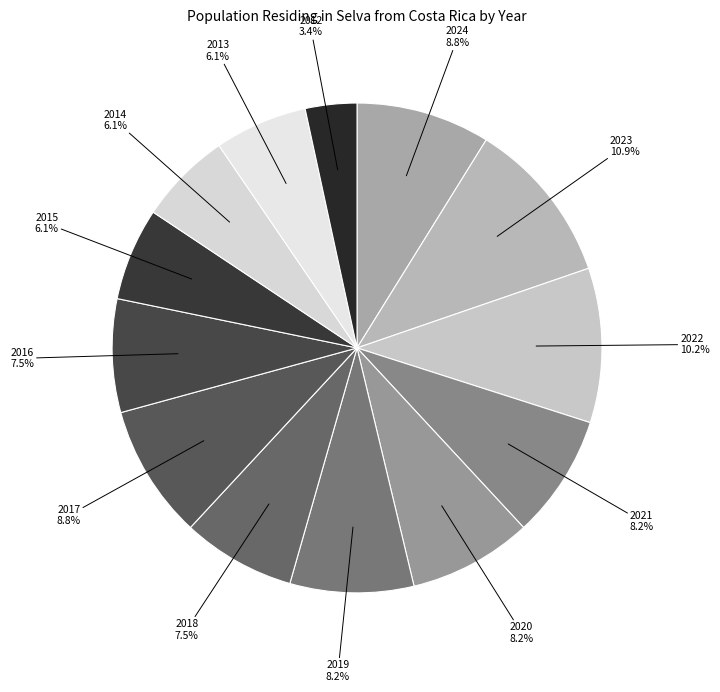

Combined, do 2023 and 2022 account for over 50%?

No